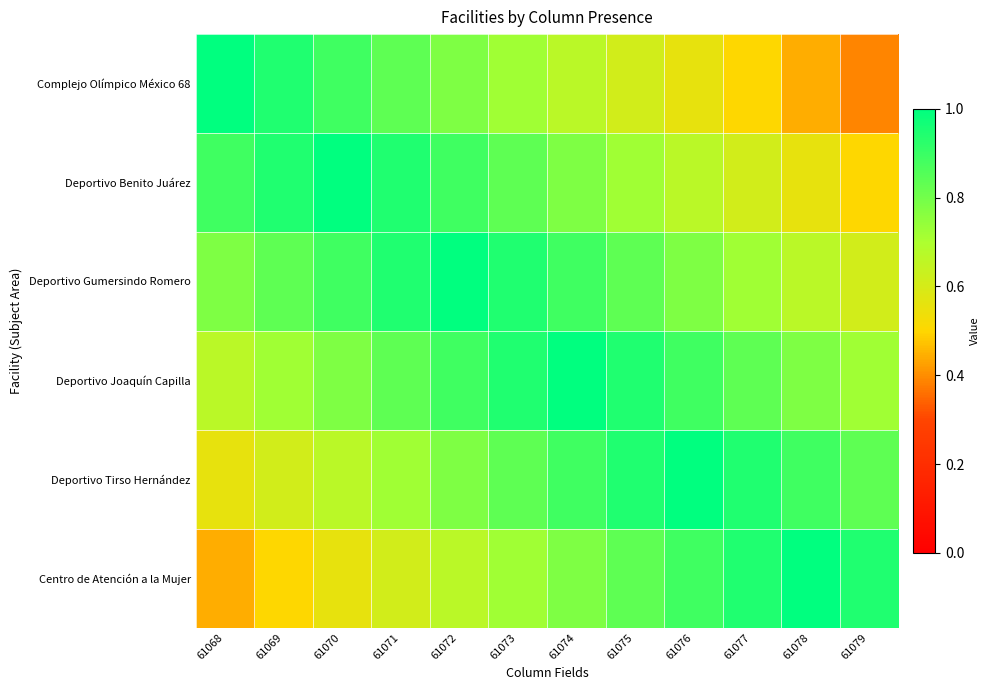

What is the total value across all series at 61070?

4.8